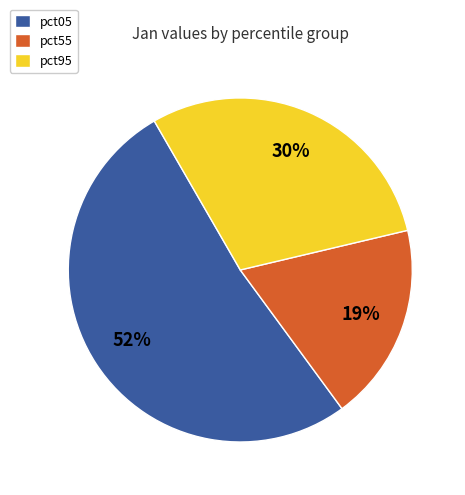

Between pct95 and pct05, which is larger?

pct05